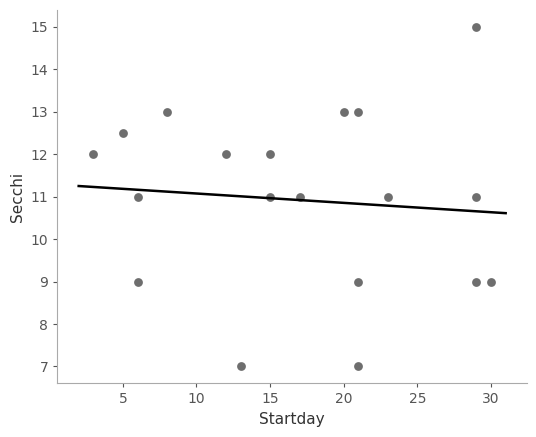

What is the range of Y values (max minus min)?

8.0